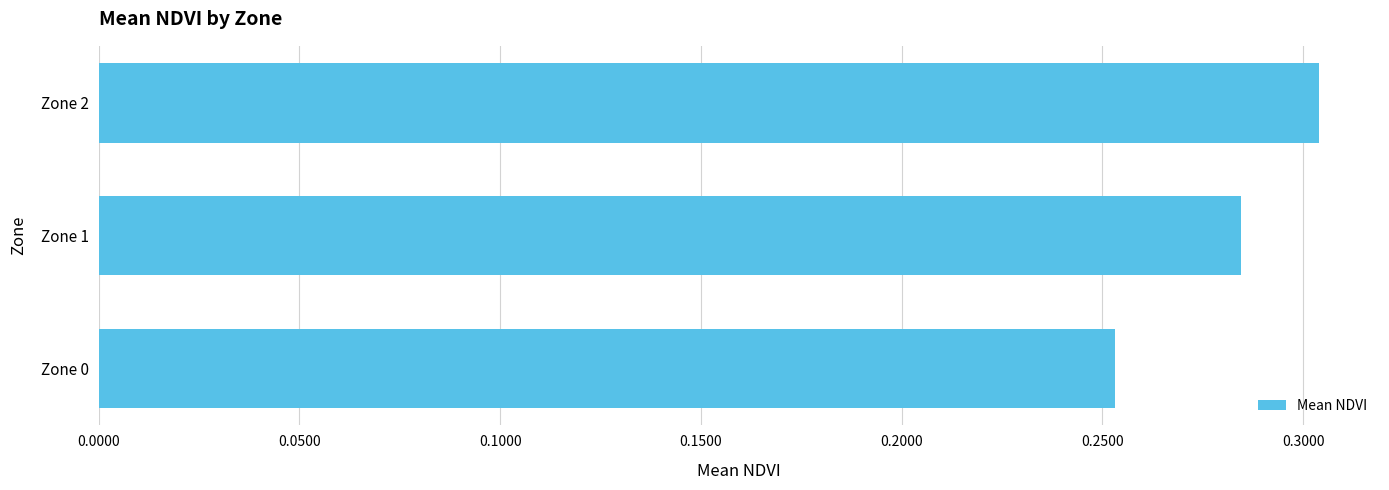

How many bars are there in total?

3